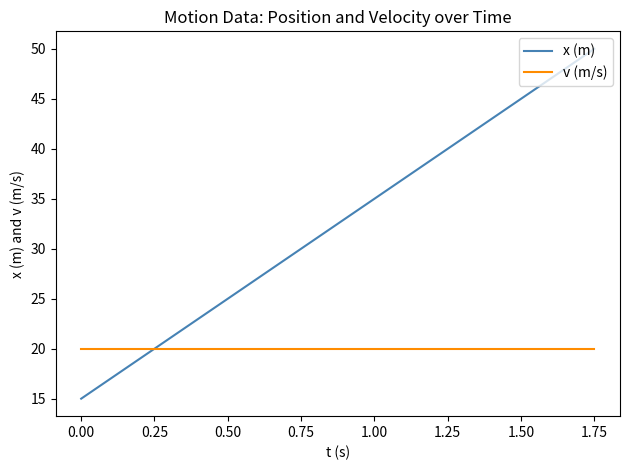

Which series has the largest total across all categories?

x (m)